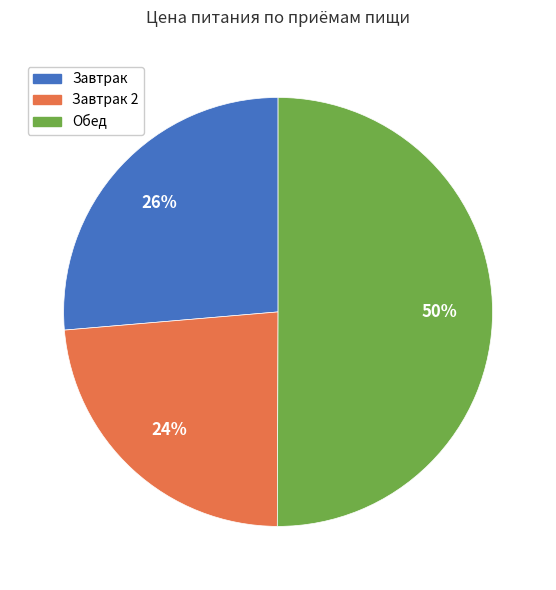

How many segments does this pie chart have?

3